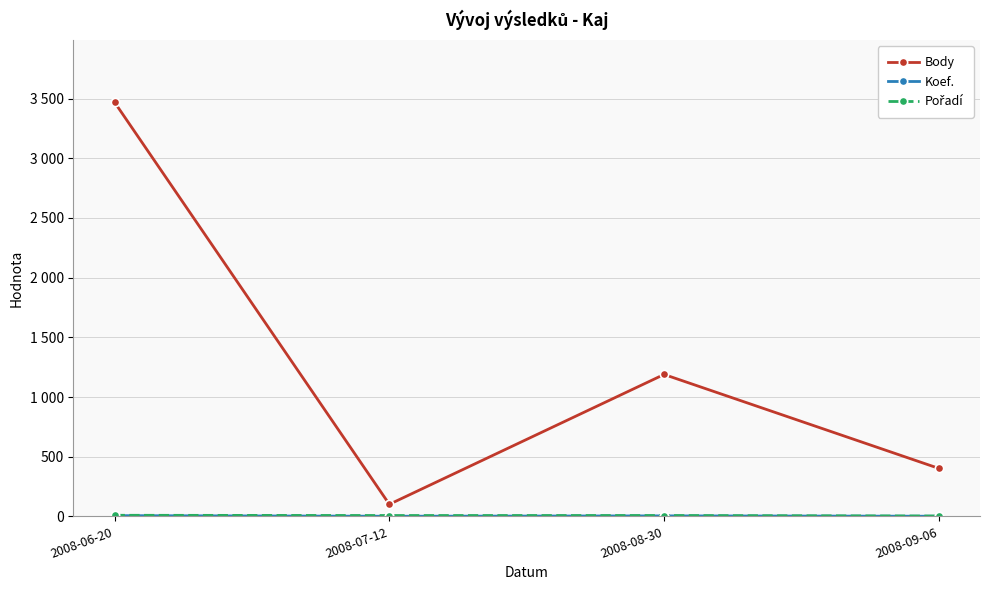

Reading left to right, transcribe all the data shown in this chart.

Body: 2008-06-20=3469	2008-07-12=101	2008-08-30=1189	2008-09-06=402
Koef.: 2008-06-20=6	2008-07-12=1	2008-08-30=4	2008-09-06=1
Pořadí: 2008-06-20=9	2008-07-12=7	2008-08-30=7	2008-09-06=3